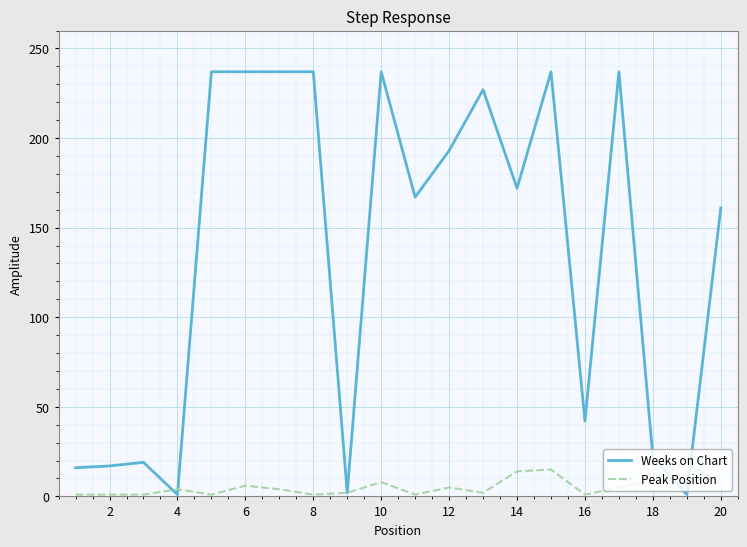

Which series has the widest spread of values?

Weeks on Chart